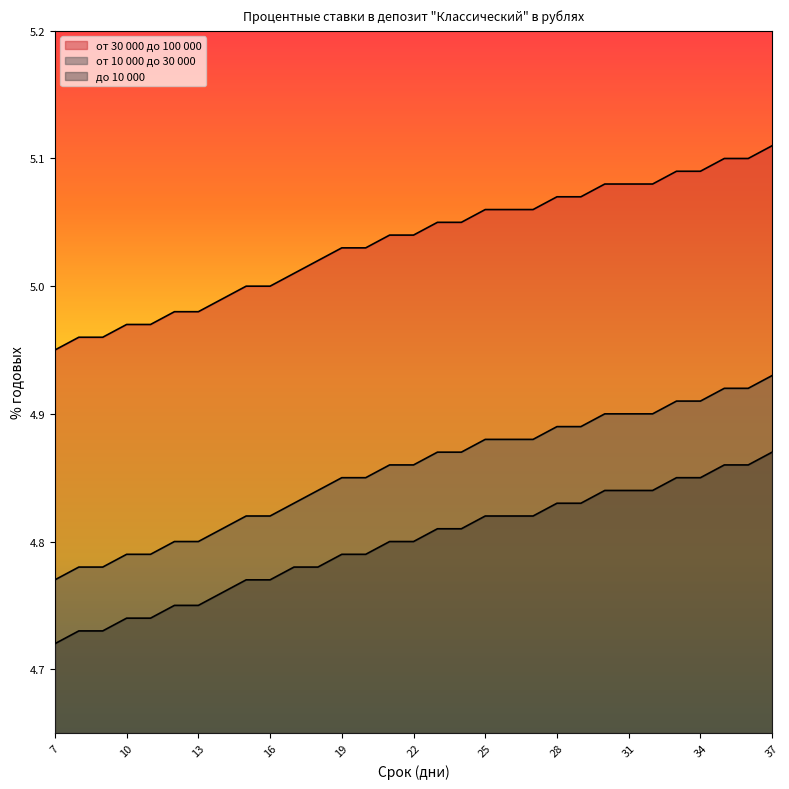

What is the spread (max minus min) of values at 7?

0.2